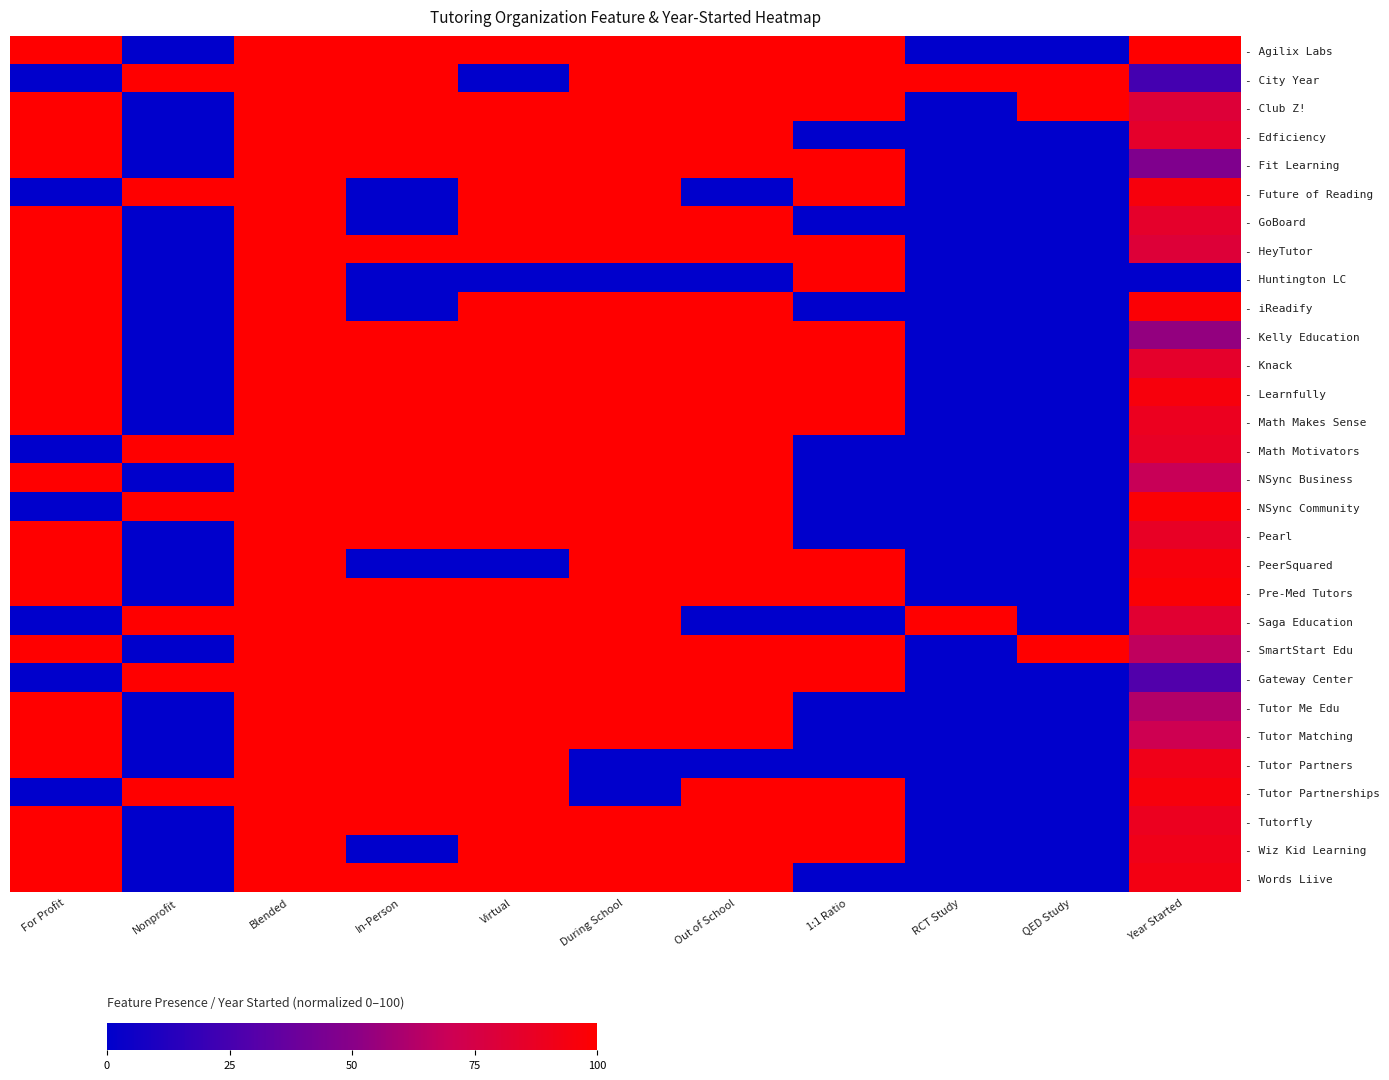

Reading left to right, extract all data points from this chart.

- Agilix Labs: For Profit=100.0	Nonprofit=0.0	Blended=100.0	In-Person=100.0	Virtual=100.0	During School=100.0	Out of School=100.0	1:1 Ratio=100.0	RCT Study=0.0	QED Study=0.0	Year Started=100.0
- City Year: For Profit=0.0	Nonprofit=100.0	Blended=100.0	In-Person=100.0	Virtual=0.0	During School=100.0	Out of School=100.0	1:1 Ratio=100.0	RCT Study=100.0	QED Study=100.0	Year Started=24.4
- Club Z!: For Profit=100.0	Nonprofit=0.0	Blended=100.0	In-Person=100.0	Virtual=100.0	During School=100.0	Out of School=100.0	1:1 Ratio=100.0	RCT Study=0.0	QED Study=100.0	Year Started=80.0
- Edficiency: For Profit=100.0	Nonprofit=0.0	Blended=100.0	In-Person=100.0	Virtual=100.0	During School=100.0	Out of School=100.0	1:1 Ratio=0.0	RCT Study=0.0	QED Study=0.0	Year Started=84.4
- Fit Learning: For Profit=100.0	Nonprofit=0.0	Blended=100.0	In-Person=100.0	Virtual=100.0	During School=100.0	Out of School=100.0	1:1 Ratio=100.0	RCT Study=0.0	QED Study=0.0	Year Started=46.7
- Future of Reading: For Profit=0.0	Nonprofit=100.0	Blended=100.0	In-Person=0.0	Virtual=100.0	During School=100.0	Out of School=0.0	1:1 Ratio=100.0	RCT Study=0.0	QED Study=0.0	Year Started=95.6
- GoBoard: For Profit=100.0	Nonprofit=0.0	Blended=100.0	In-Person=0.0	Virtual=100.0	During School=100.0	Out of School=100.0	1:1 Ratio=0.0	RCT Study=0.0	QED Study=0.0	Year Started=84.4
- HeyTutor: For Profit=100.0	Nonprofit=0.0	Blended=100.0	In-Person=100.0	Virtual=100.0	During School=100.0	Out of School=100.0	1:1 Ratio=100.0	RCT Study=0.0	QED Study=0.0	Year Started=80.0
- Huntington LC: For Profit=100.0	Nonprofit=0.0	Blended=100.0	In-Person=0.0	Virtual=0.0	During School=0.0	Out of School=0.0	1:1 Ratio=100.0	RCT Study=0.0	QED Study=0.0	Year Started=0.0
- iReadify: For Profit=100.0	Nonprofit=0.0	Blended=100.0	In-Person=0.0	Virtual=100.0	During School=100.0	Out of School=100.0	1:1 Ratio=0.0	RCT Study=0.0	QED Study=0.0	Year Started=97.8
- Kelly Education: For Profit=100.0	Nonprofit=0.0	Blended=100.0	In-Person=100.0	Virtual=100.0	During School=100.0	Out of School=100.0	1:1 Ratio=100.0	RCT Study=0.0	QED Study=0.0	Year Started=53.3
- Knack: For Profit=100.0	Nonprofit=0.0	Blended=100.0	In-Person=100.0	Virtual=100.0	During School=100.0	Out of School=100.0	1:1 Ratio=100.0	RCT Study=0.0	QED Study=0.0	Year Started=84.4
- Learnfully: For Profit=100.0	Nonprofit=0.0	Blended=100.0	In-Person=100.0	Virtual=100.0	During School=100.0	Out of School=100.0	1:1 Ratio=100.0	RCT Study=0.0	QED Study=0.0	Year Started=95.6
- Math Makes Sense: For Profit=100.0	Nonprofit=0.0	Blended=100.0	In-Person=100.0	Virtual=100.0	During School=100.0	Out of School=100.0	1:1 Ratio=100.0	RCT Study=0.0	QED Study=0.0	Year Started=88.9
- Math Motivators: For Profit=0.0	Nonprofit=100.0	Blended=100.0	In-Person=100.0	Virtual=100.0	During School=100.0	Out of School=100.0	1:1 Ratio=0.0	RCT Study=0.0	QED Study=0.0	Year Started=86.7
- NSync Business: For Profit=100.0	Nonprofit=0.0	Blended=100.0	In-Person=100.0	Virtual=100.0	During School=100.0	Out of School=100.0	1:1 Ratio=0.0	RCT Study=0.0	QED Study=0.0	Year Started=68.9
- NSync Community: For Profit=0.0	Nonprofit=100.0	Blended=100.0	In-Person=100.0	Virtual=100.0	During School=100.0	Out of School=100.0	1:1 Ratio=0.0	RCT Study=0.0	QED Study=0.0	Year Started=97.8
- Pearl: For Profit=100.0	Nonprofit=0.0	Blended=100.0	In-Person=100.0	Virtual=100.0	During School=100.0	Out of School=100.0	1:1 Ratio=0.0	RCT Study=0.0	QED Study=0.0	Year Started=86.7
- PeerSquared: For Profit=100.0	Nonprofit=0.0	Blended=100.0	In-Person=0.0	Virtual=0.0	During School=100.0	Out of School=100.0	1:1 Ratio=100.0	RCT Study=0.0	QED Study=0.0	Year Started=95.6
- Pre-Med Tutors: For Profit=100.0	Nonprofit=0.0	Blended=100.0	In-Person=100.0	Virtual=100.0	During School=100.0	Out of School=100.0	1:1 Ratio=100.0	RCT Study=0.0	QED Study=0.0	Year Started=97.8
- Saga Education: For Profit=0.0	Nonprofit=100.0	Blended=100.0	In-Person=100.0	Virtual=100.0	During School=100.0	Out of School=0.0	1:1 Ratio=0.0	RCT Study=100.0	QED Study=0.0	Year Started=82.2
- SmartStart Edu: For Profit=100.0	Nonprofit=0.0	Blended=100.0	In-Person=100.0	Virtual=100.0	During School=100.0	Out of School=100.0	1:1 Ratio=100.0	RCT Study=0.0	QED Study=100.0	Year Started=66.7
- Gateway Center: For Profit=0.0	Nonprofit=100.0	Blended=100.0	In-Person=100.0	Virtual=100.0	During School=100.0	Out of School=100.0	1:1 Ratio=100.0	RCT Study=0.0	QED Study=0.0	Year Started=28.9
- Tutor Me Edu: For Profit=100.0	Nonprofit=0.0	Blended=100.0	In-Person=100.0	Virtual=100.0	During School=100.0	Out of School=100.0	1:1 Ratio=0.0	RCT Study=0.0	QED Study=0.0	Year Started=62.2
- Tutor Matching: For Profit=100.0	Nonprofit=0.0	Blended=100.0	In-Person=100.0	Virtual=100.0	During School=100.0	Out of School=100.0	1:1 Ratio=0.0	RCT Study=0.0	QED Study=0.0	Year Started=71.1
- Tutor Partners: For Profit=100.0	Nonprofit=0.0	Blended=100.0	In-Person=100.0	Virtual=100.0	During School=0.0	Out of School=0.0	1:1 Ratio=0.0	RCT Study=0.0	QED Study=0.0	Year Started=91.1
- Tutor Partnerships: For Profit=0.0	Nonprofit=100.0	Blended=100.0	In-Person=100.0	Virtual=100.0	During School=0.0	Out of School=100.0	1:1 Ratio=100.0	RCT Study=0.0	QED Study=0.0	Year Started=95.6
- Tutorfly: For Profit=100.0	Nonprofit=0.0	Blended=100.0	In-Person=100.0	Virtual=100.0	During School=100.0	Out of School=100.0	1:1 Ratio=100.0	RCT Study=0.0	QED Study=0.0	Year Started=88.9
- Wiz Kid Learning: For Profit=100.0	Nonprofit=0.0	Blended=100.0	In-Person=0.0	Virtual=100.0	During School=100.0	Out of School=100.0	1:1 Ratio=100.0	RCT Study=0.0	QED Study=0.0	Year Started=91.1
- Words Liive: For Profit=100.0	Nonprofit=0.0	Blended=100.0	In-Person=100.0	Virtual=100.0	During School=100.0	Out of School=100.0	1:1 Ratio=0.0	RCT Study=0.0	QED Study=0.0	Year Started=93.3